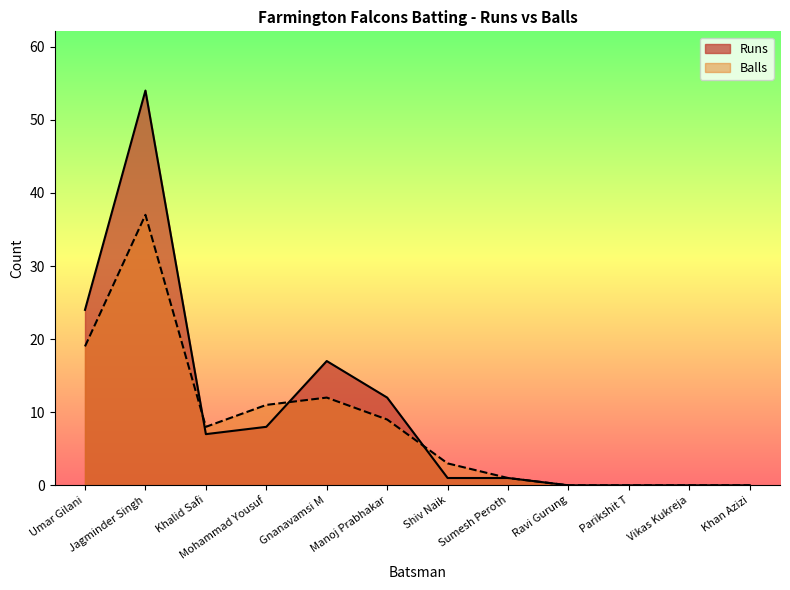

Reading right to left, what are all the values shown in this chart?

Runs: 0	0	0	0	1	1	12	17	8	7	54	24
Balls: 0	0	0	0	1	3	9	12	11	8	37	19